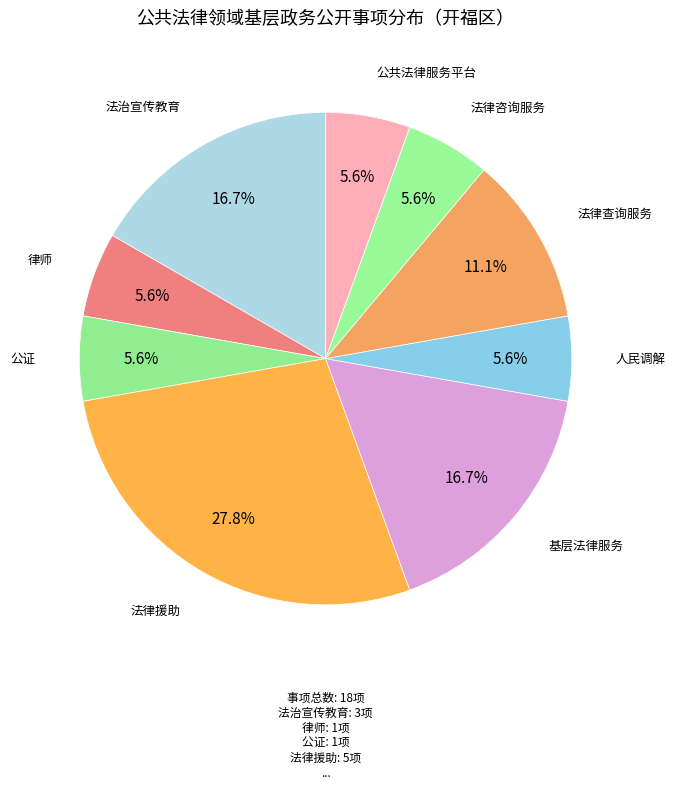

Which slice is the largest?

法律援助